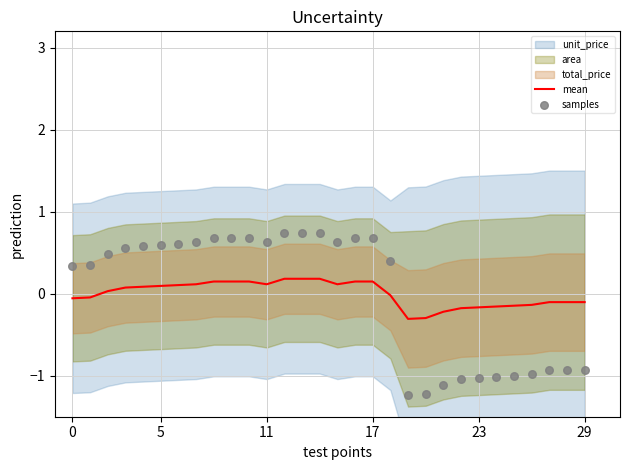

Is the value of mean at 24 greater than the value of samples at 6?

No